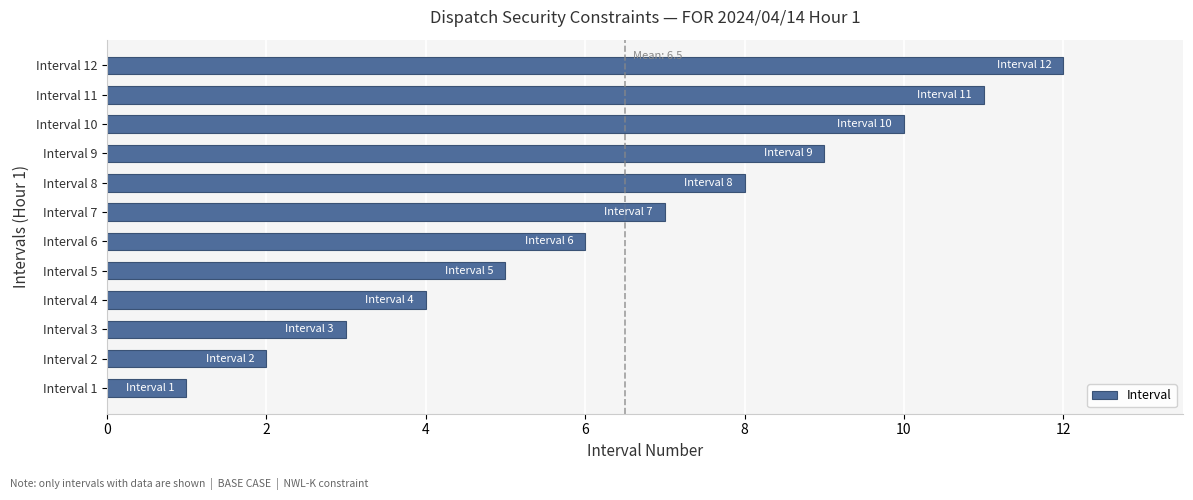

True or false: the data shows 3 at Interval 3.

True